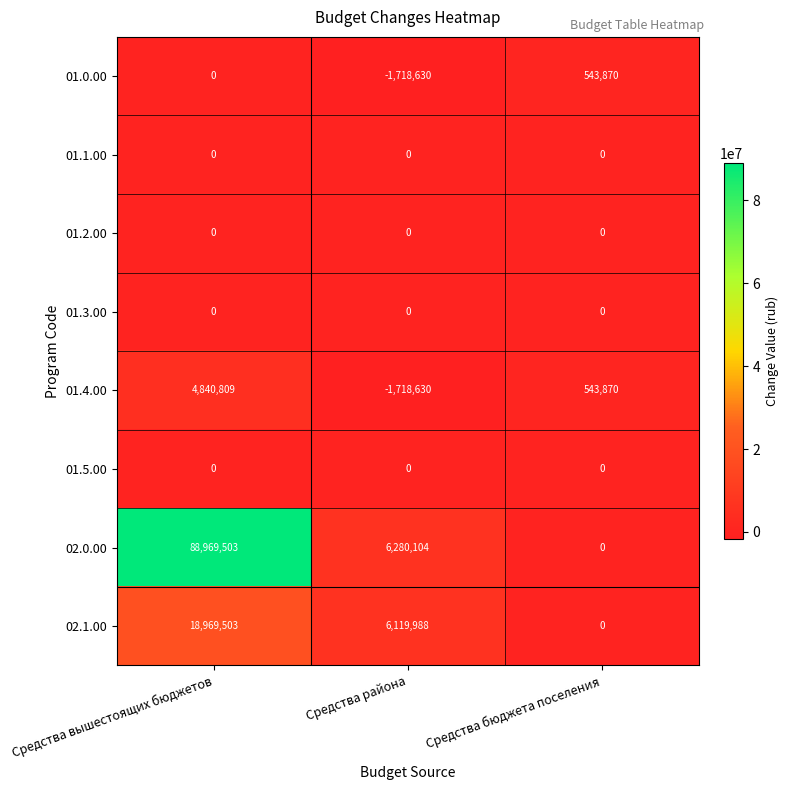

Read the 01.0.00 value at Средства бюджета поселения, to the nearest 50.

543850